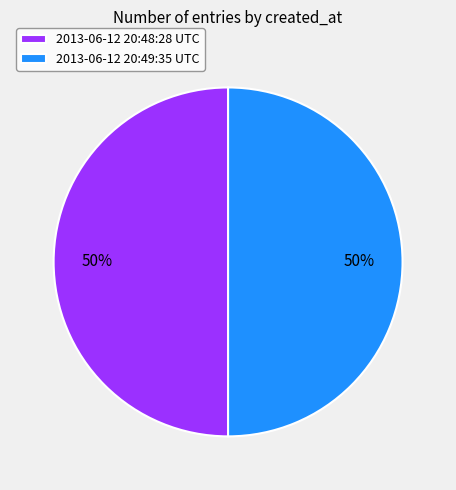

To the nearest percent, what is the average slice percentage?

50%